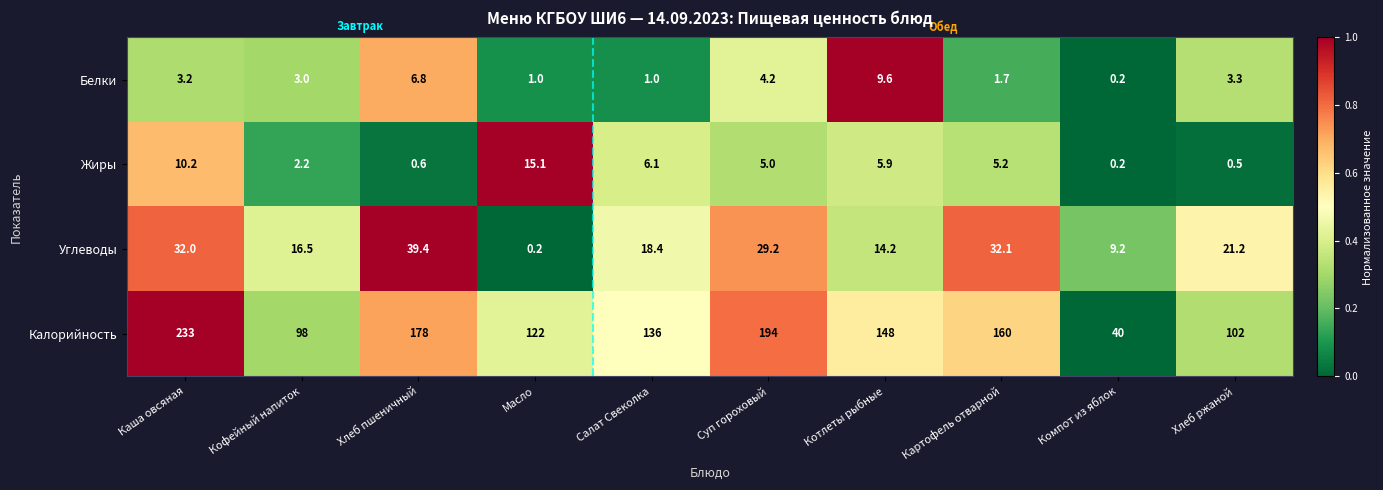

Count the number of data series in this chart.

4